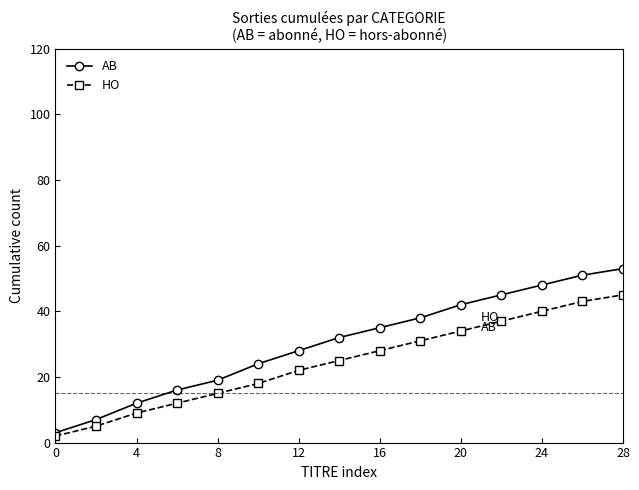

What is the highest value of the HO series?

45